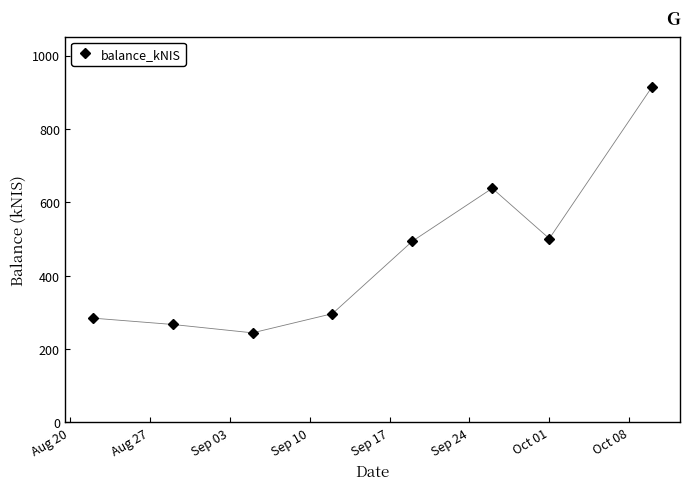

What is the greatest value displayed?

914.5